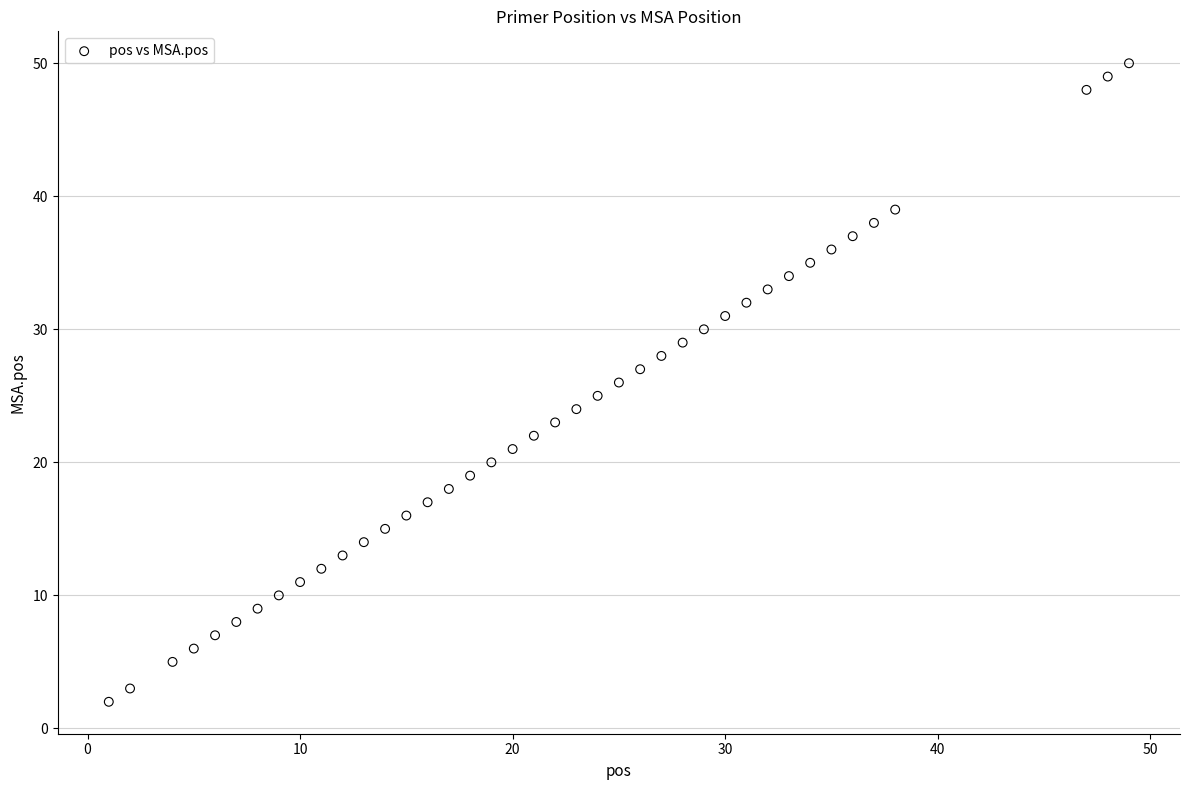

What is the range of Y values (max minus min)?

48